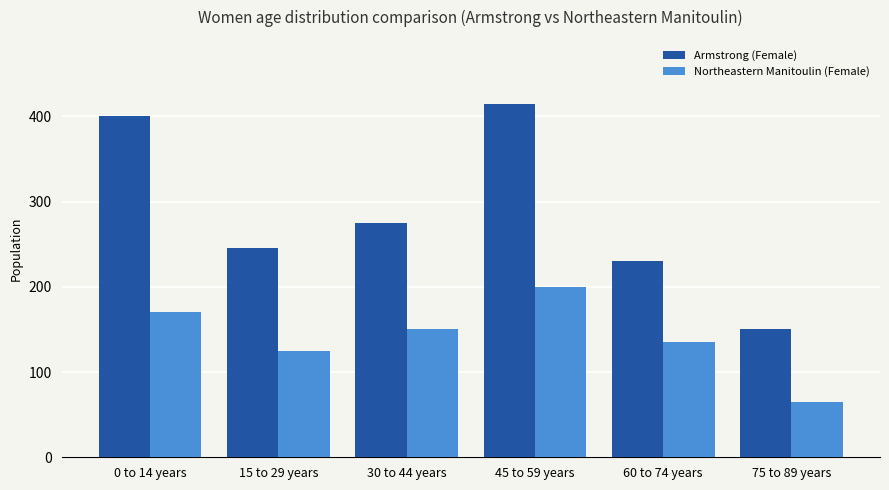

What is the difference between the maximum and minimum values in the Northeastern Manitoulin (Female) series?

135